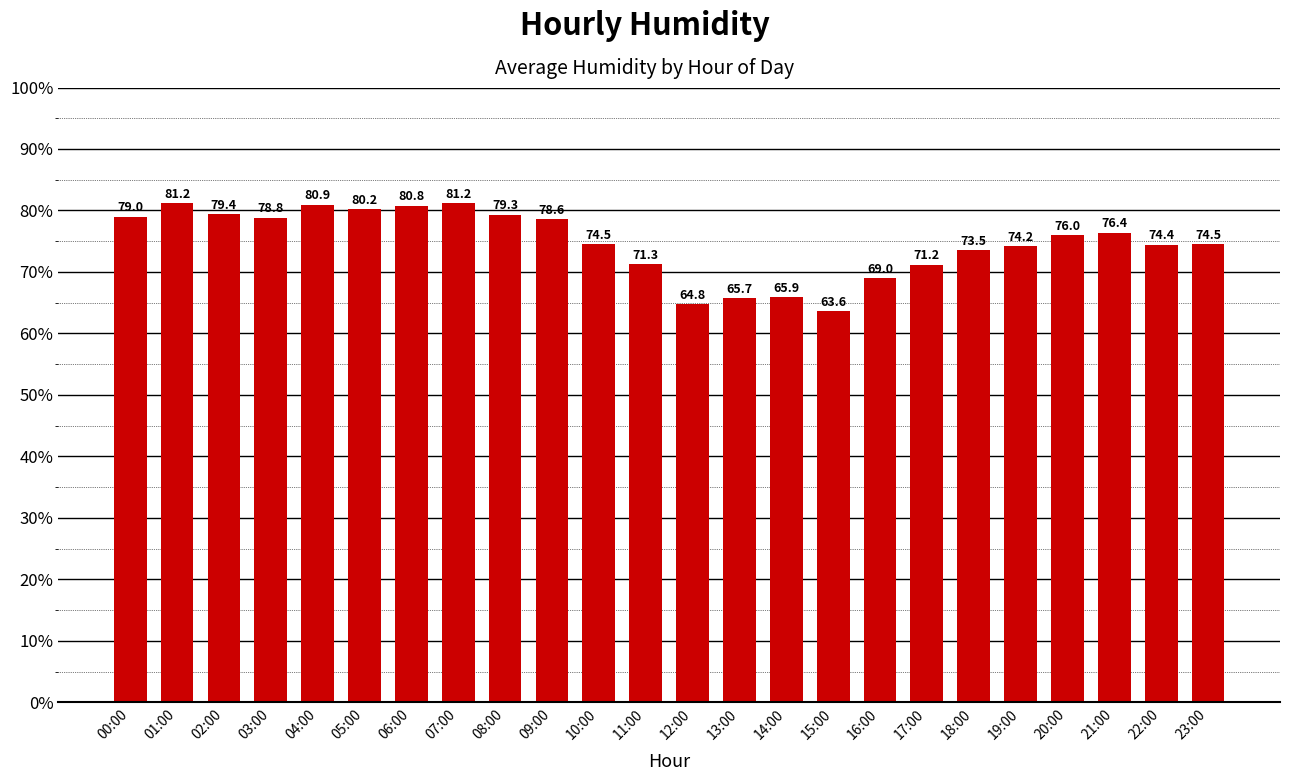

What is the ratio of the value at 03:00 to the value at 14:00?

1.2